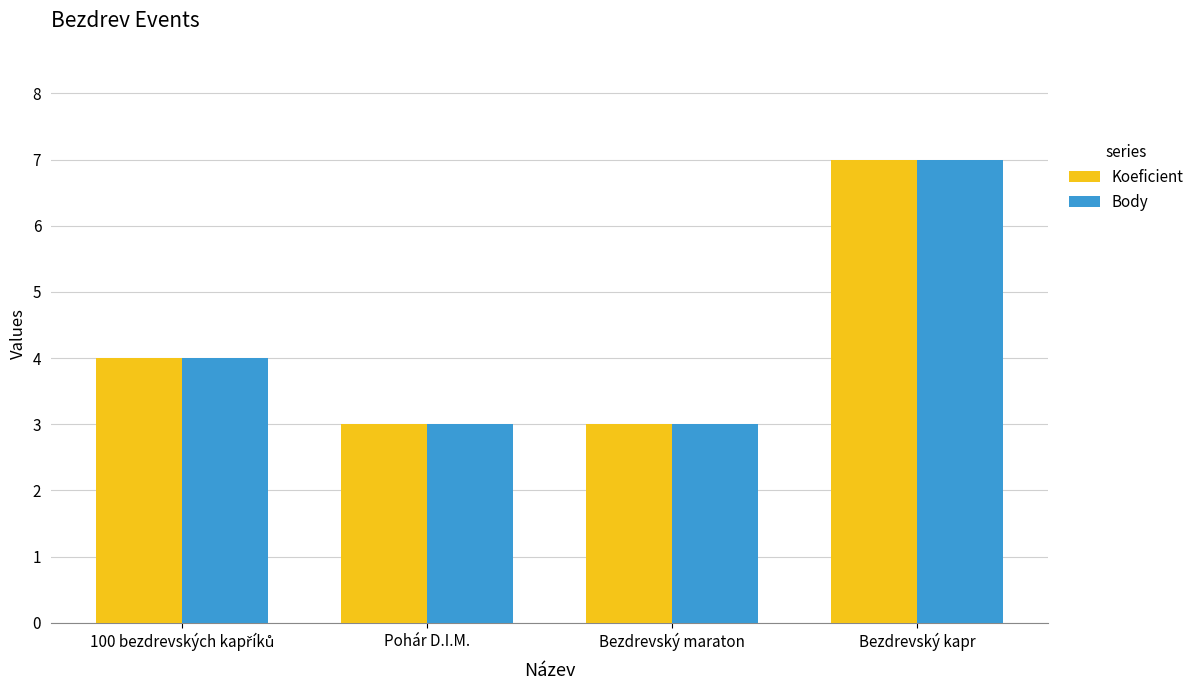

What is the label of the 3rd bar from the left?

Bezdrevský maraton